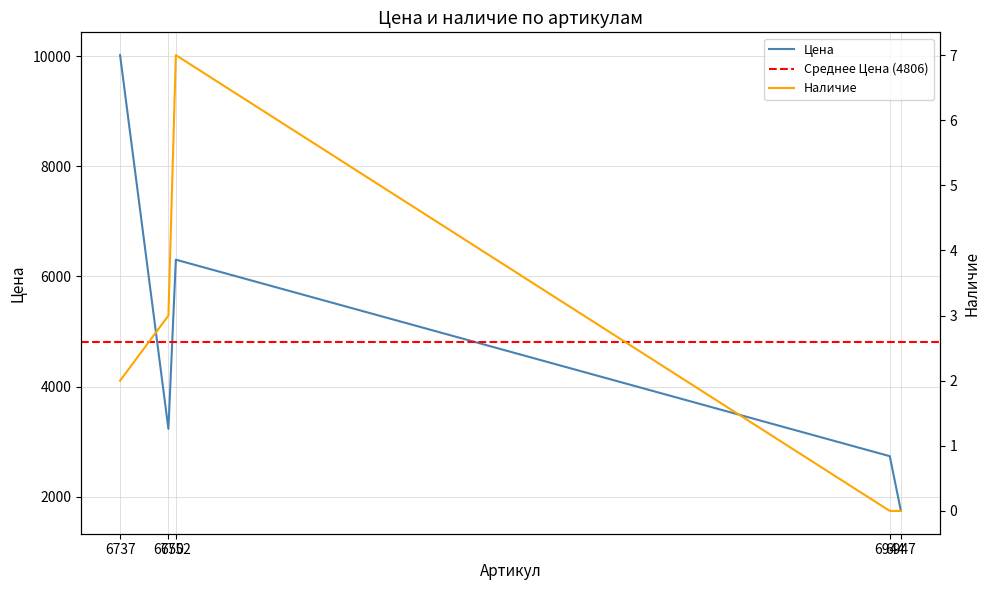

The Наличие series shows 3 at 6944. True or false?

False